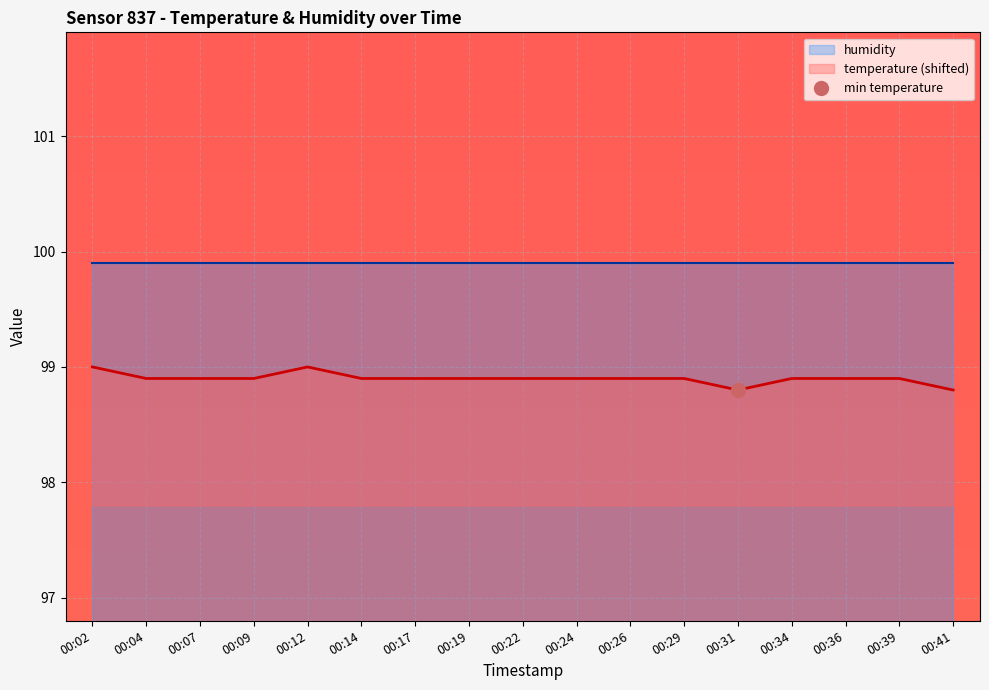

The chart shows a value of 98.8 at 00:41. True or false?

True